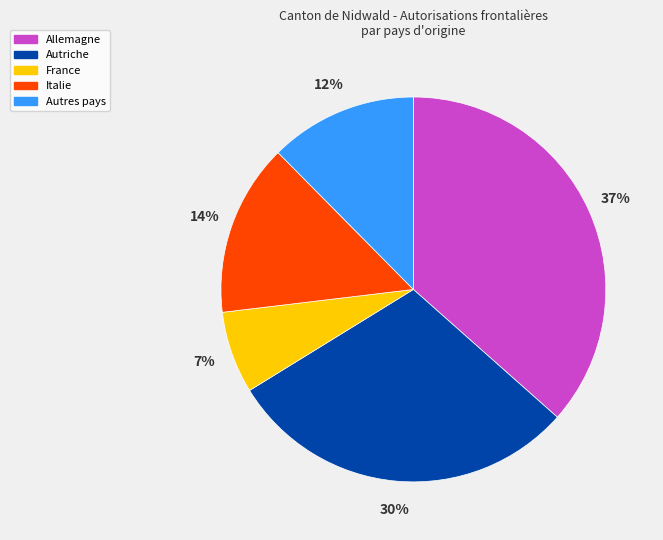

Is it true that Autriche is 38% of the pie?

False